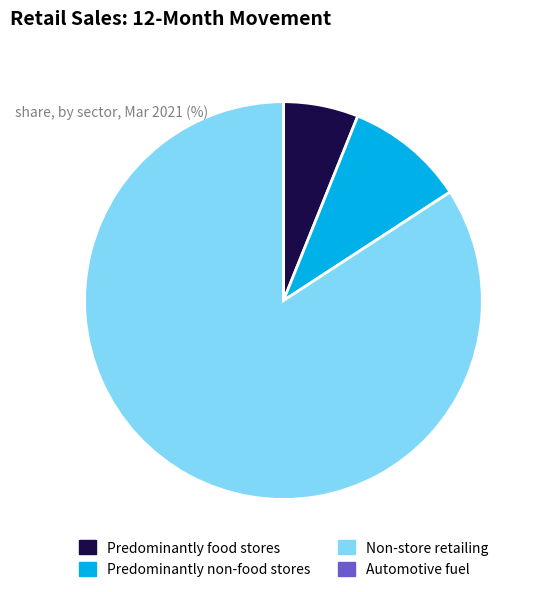

Is it true that Predominantly food stores is 19% of the pie?

False